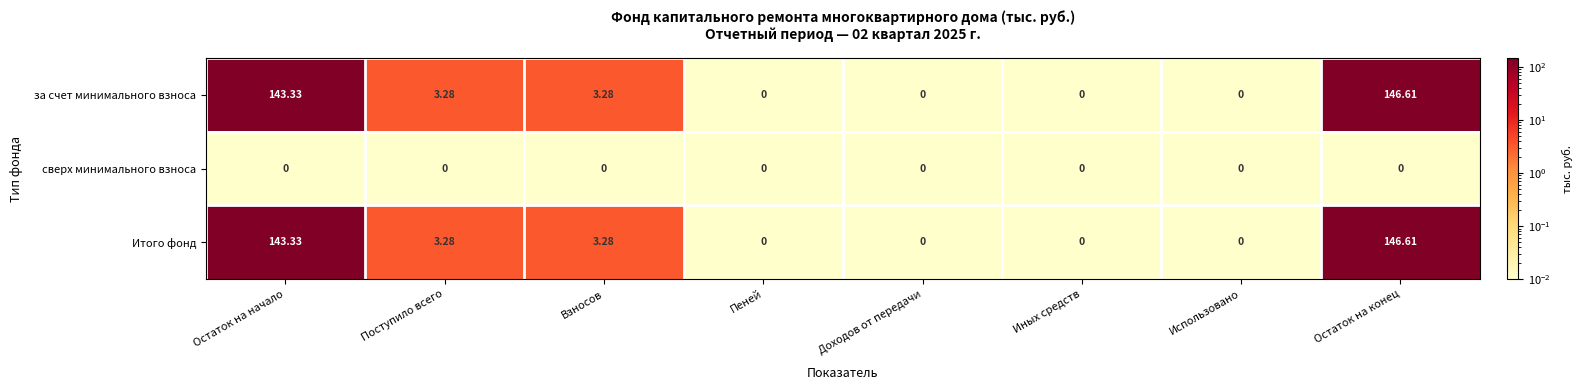

Which has a higher value, Остаток на начало or Остаток на конец?

Остаток на конец